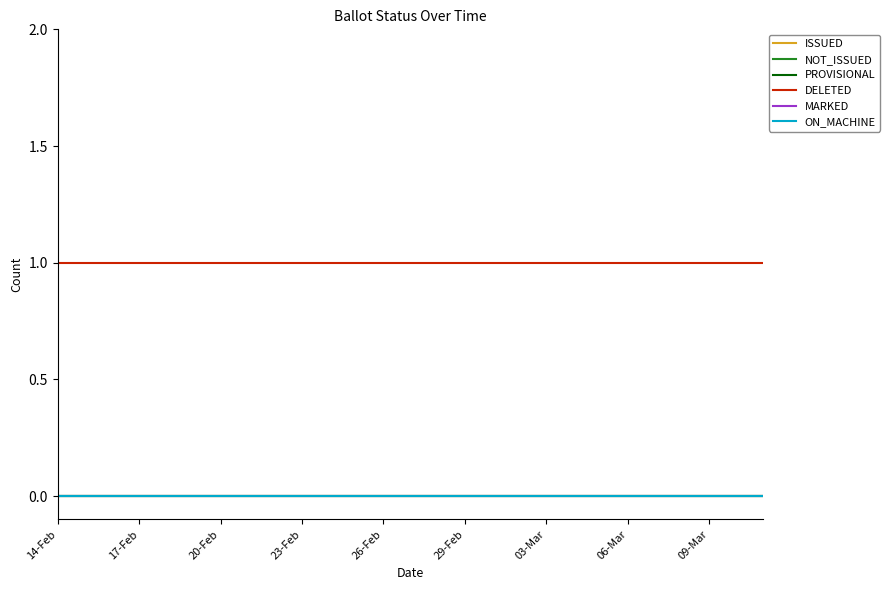

True or false: ISSUED and NOT_ISSUED cross at least once.

False